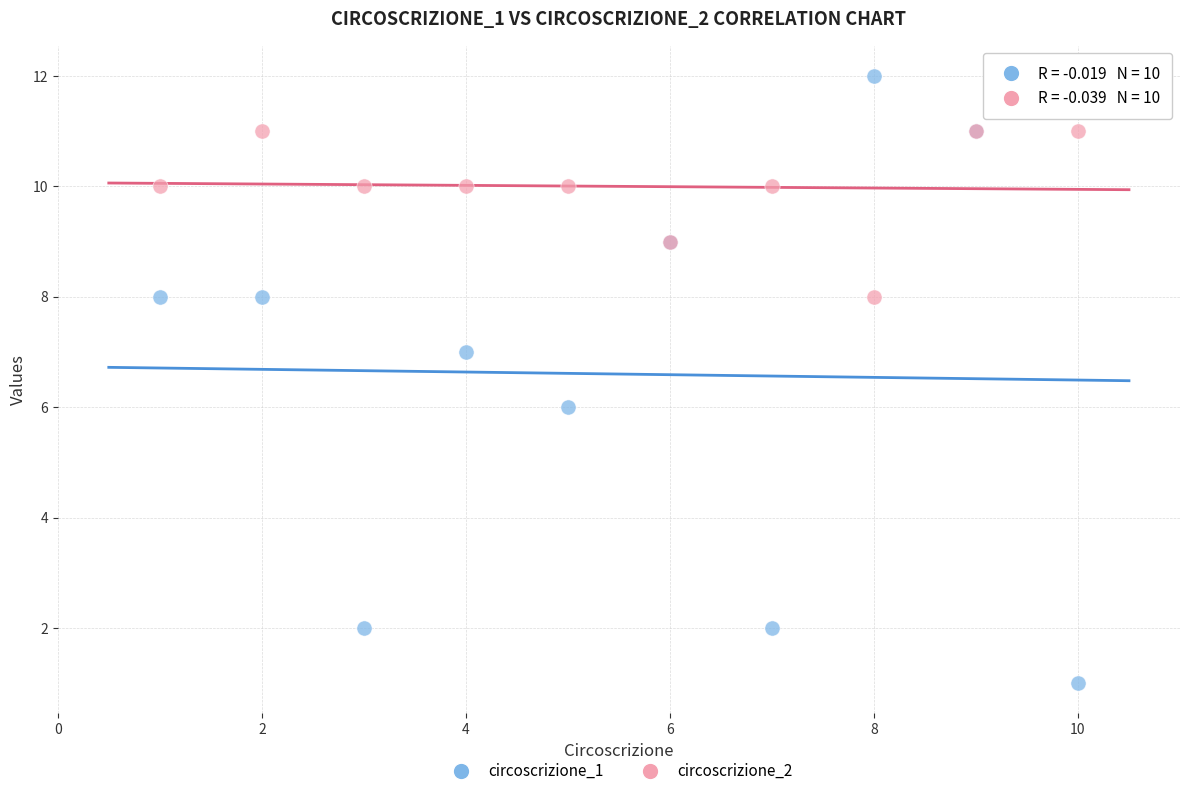

Which series reaches the minimum Y coordinate?

circoscrizione_1